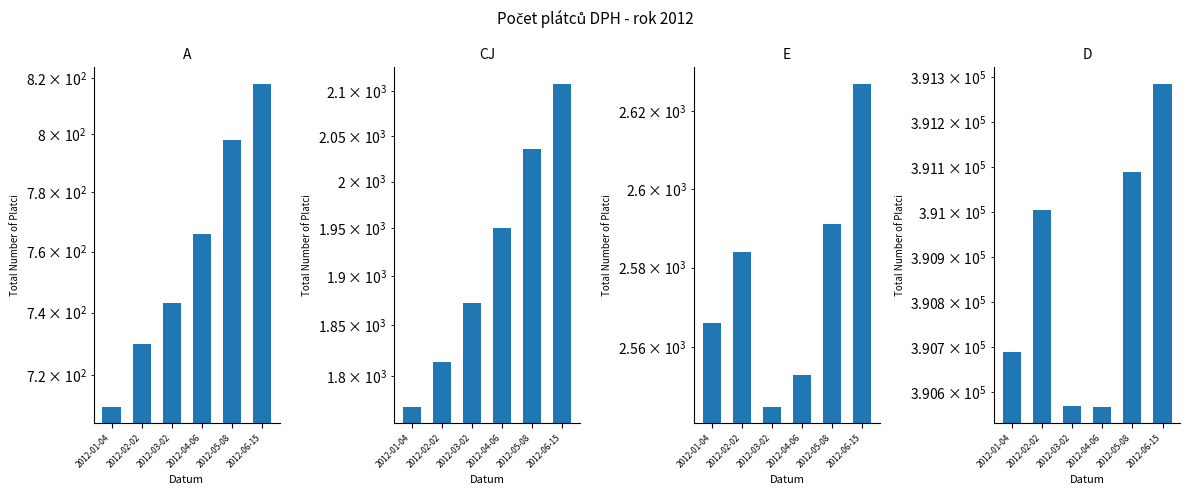

What position from the left is 2012-03-02?

3